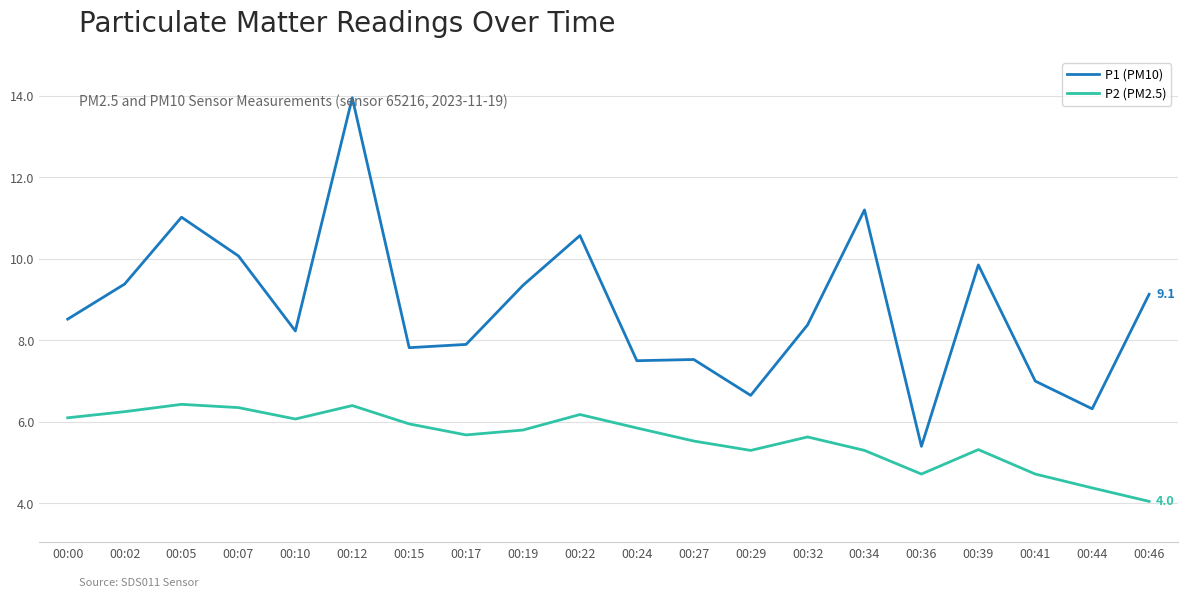

Which series changed the most between 00:00 and 00:24?

P1 (PM10)